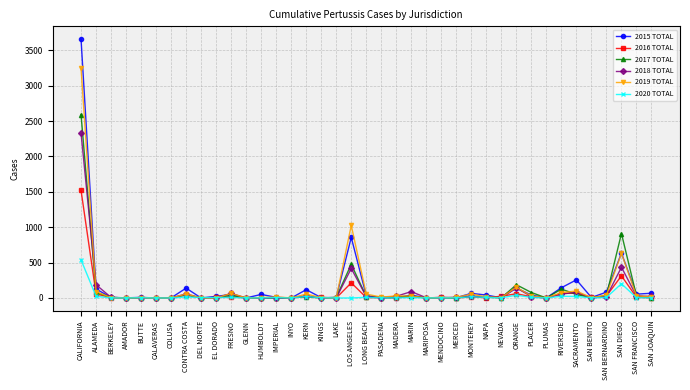

Which series has the largest range (max minus min)?

2015 TOTAL